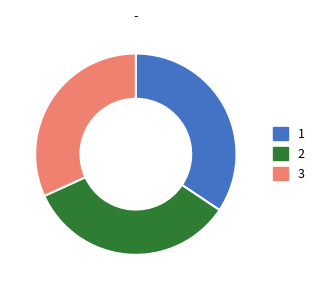

Is there any slice that represents more than half of the pie?

No